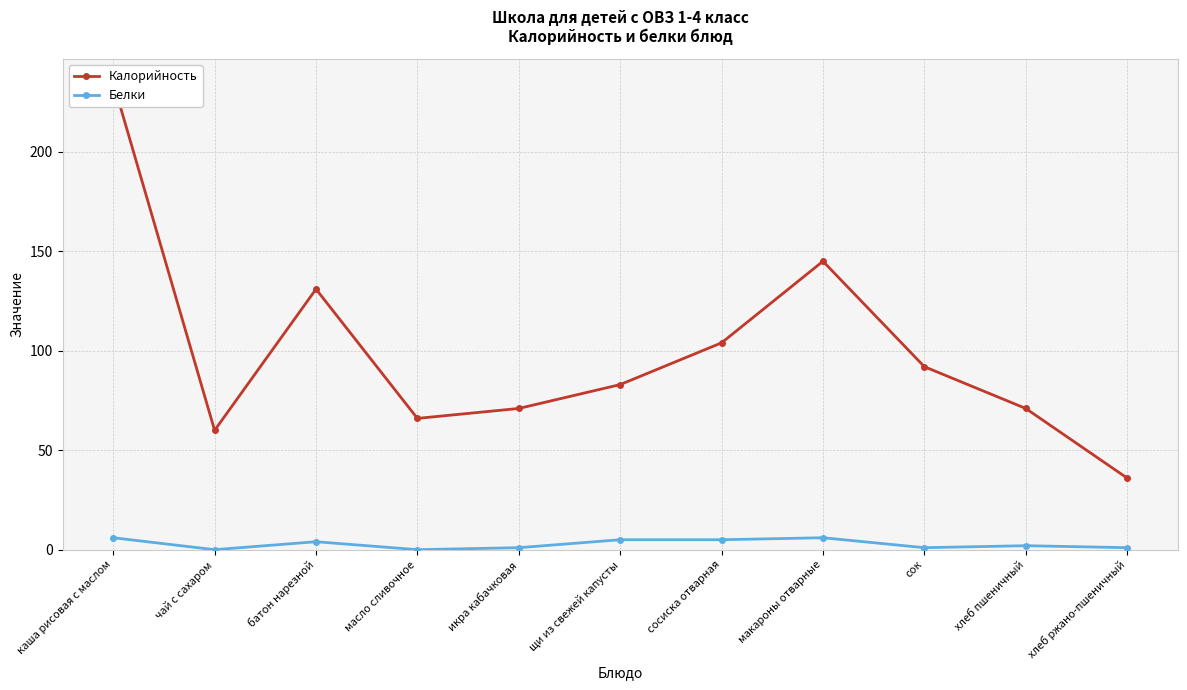

What are all the series names shown in the legend?

Калорийность, Белки